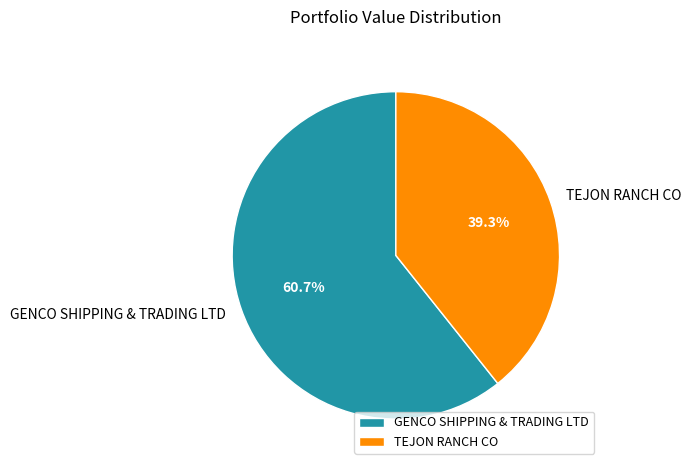

Between GENCO SHIPPING & TRADING LTD and TEJON RANCH CO, which is larger?

GENCO SHIPPING & TRADING LTD